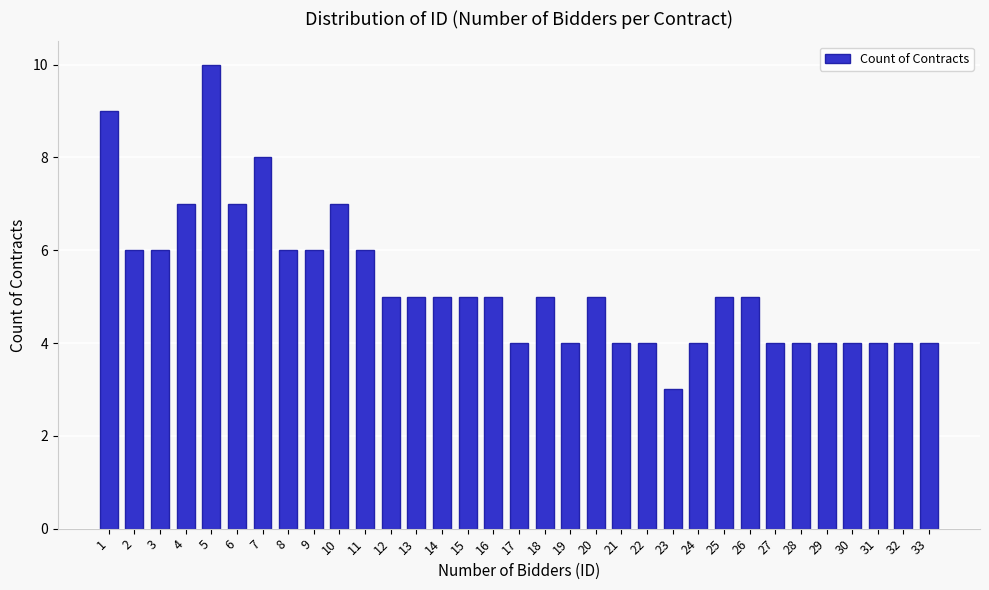

The value at 1 is 2. True or false?

False